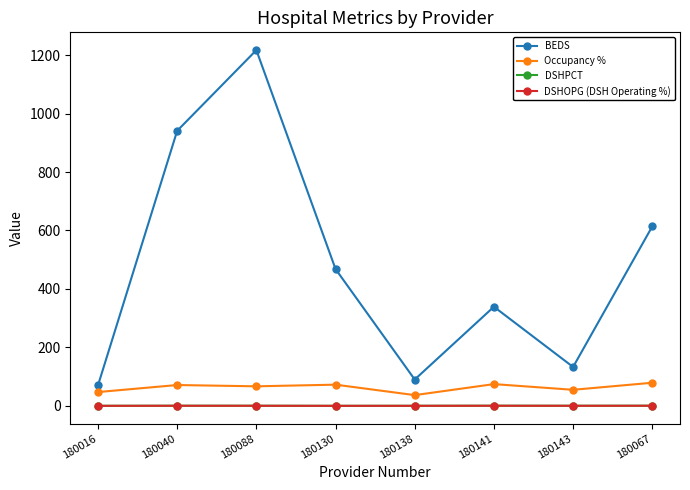

The value of BEDS at 180138 is 136.6. True or false?

False